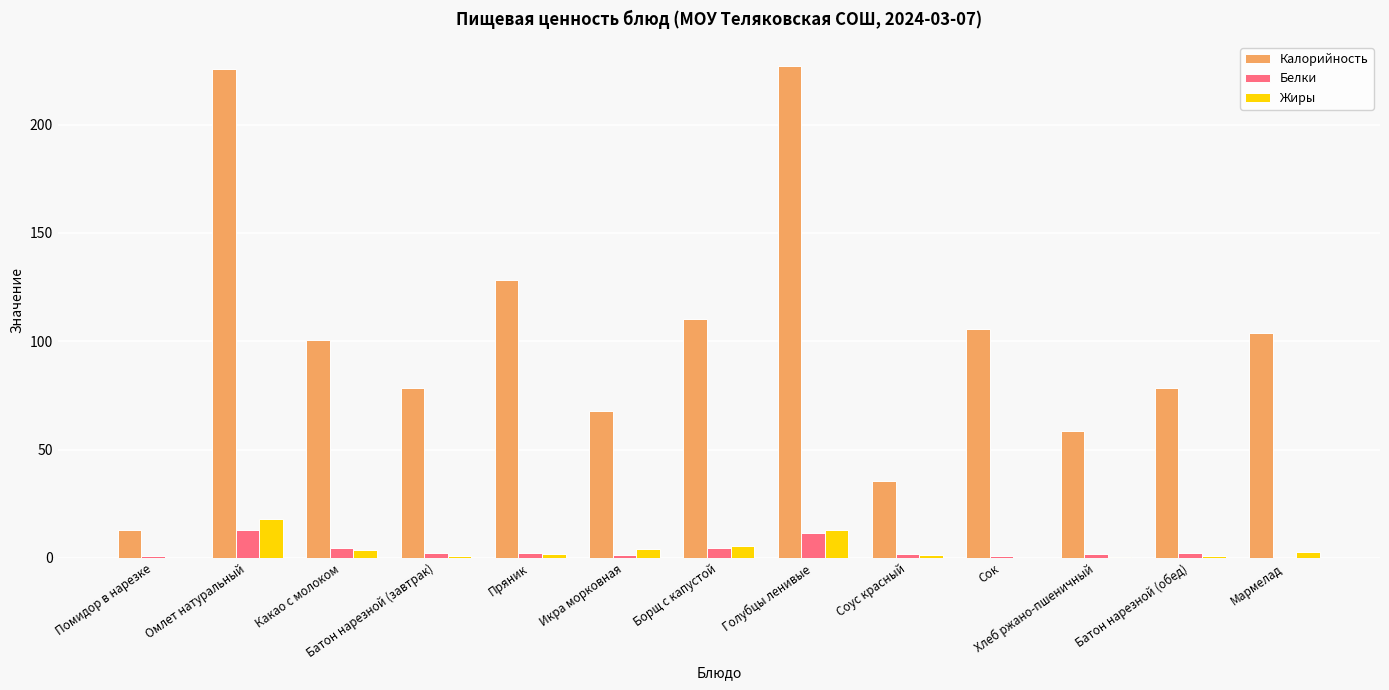

How many categories are shown in the chart?

13